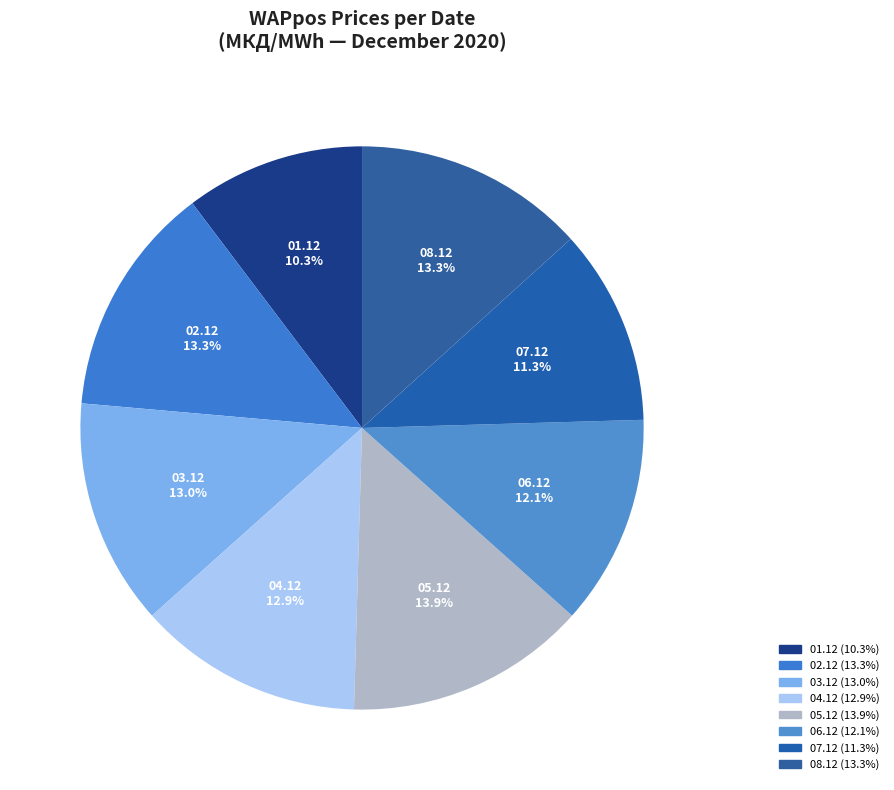

Which category has the biggest portion of the pie?

05.12.2020